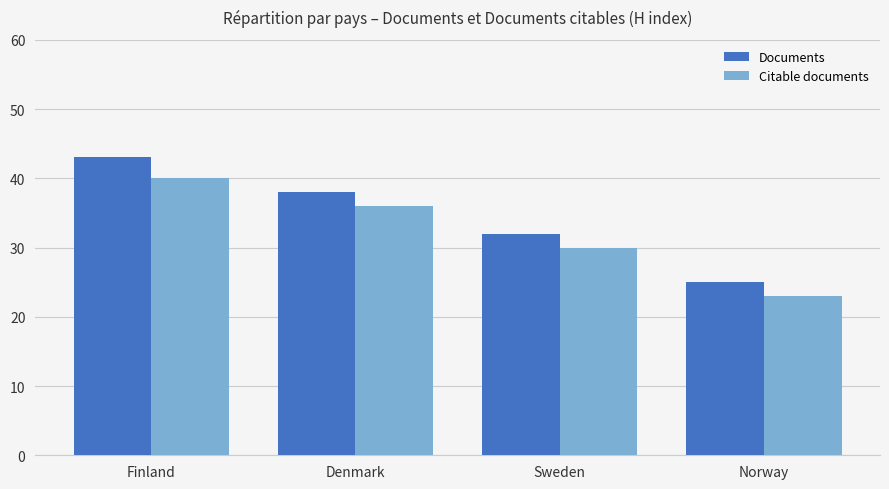

Are the bars grouped side by side (vs. stacked)?

Yes